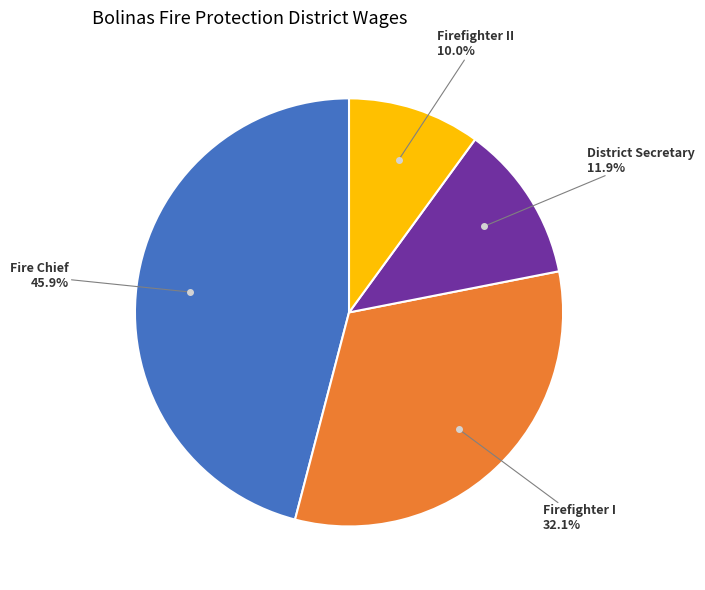

Is there a majority slice in this chart?

No